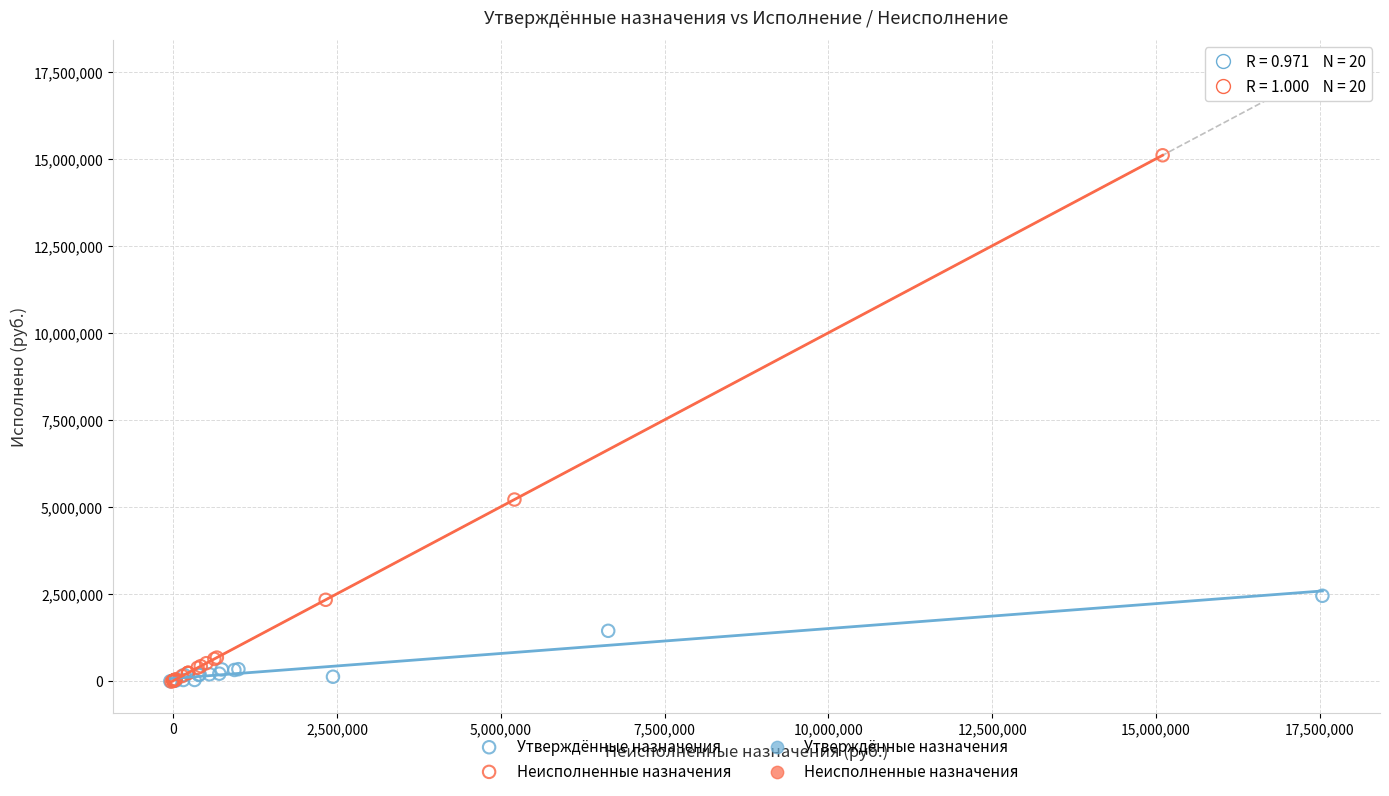

Which series has the widest spread of Y values?

Неисполненные назначения